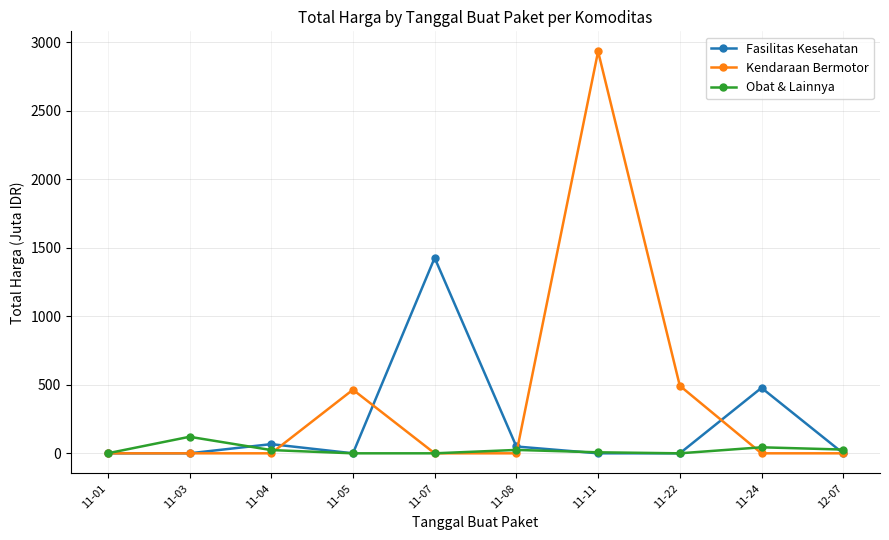

What is the difference between the Obat & Lainnya values at 11-01 and 11-05?

0.3